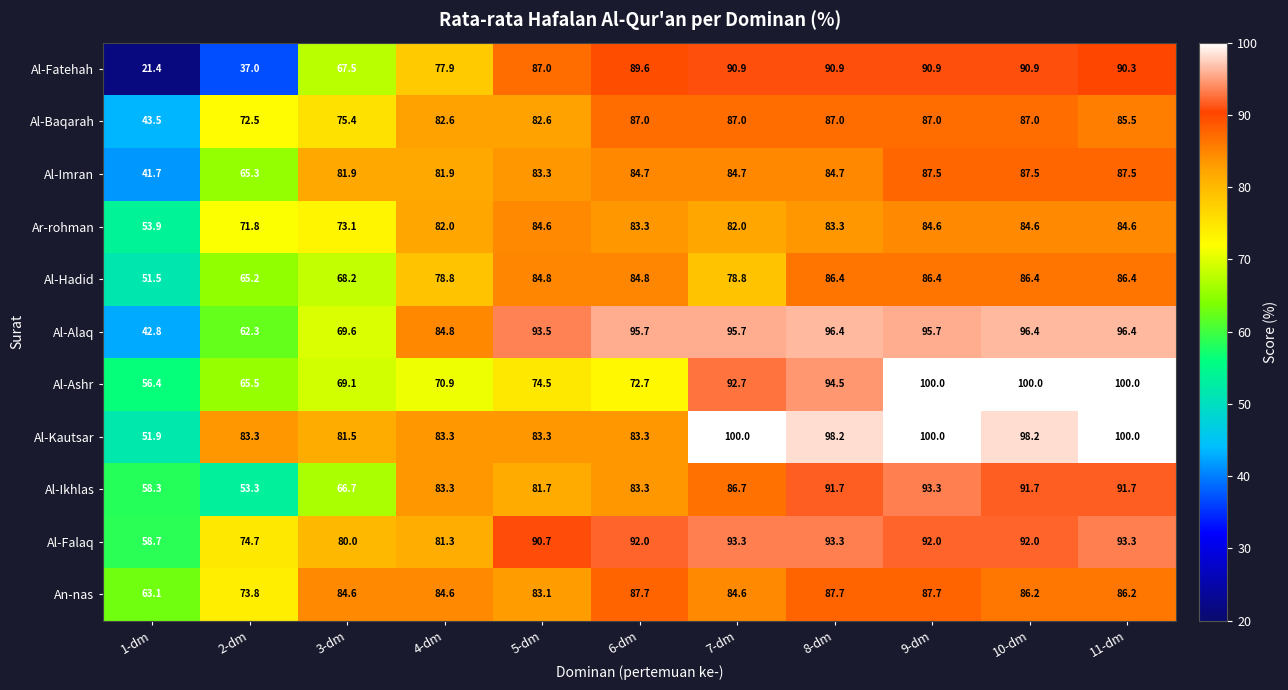

Which category has the lowest value across all series?

1-dm